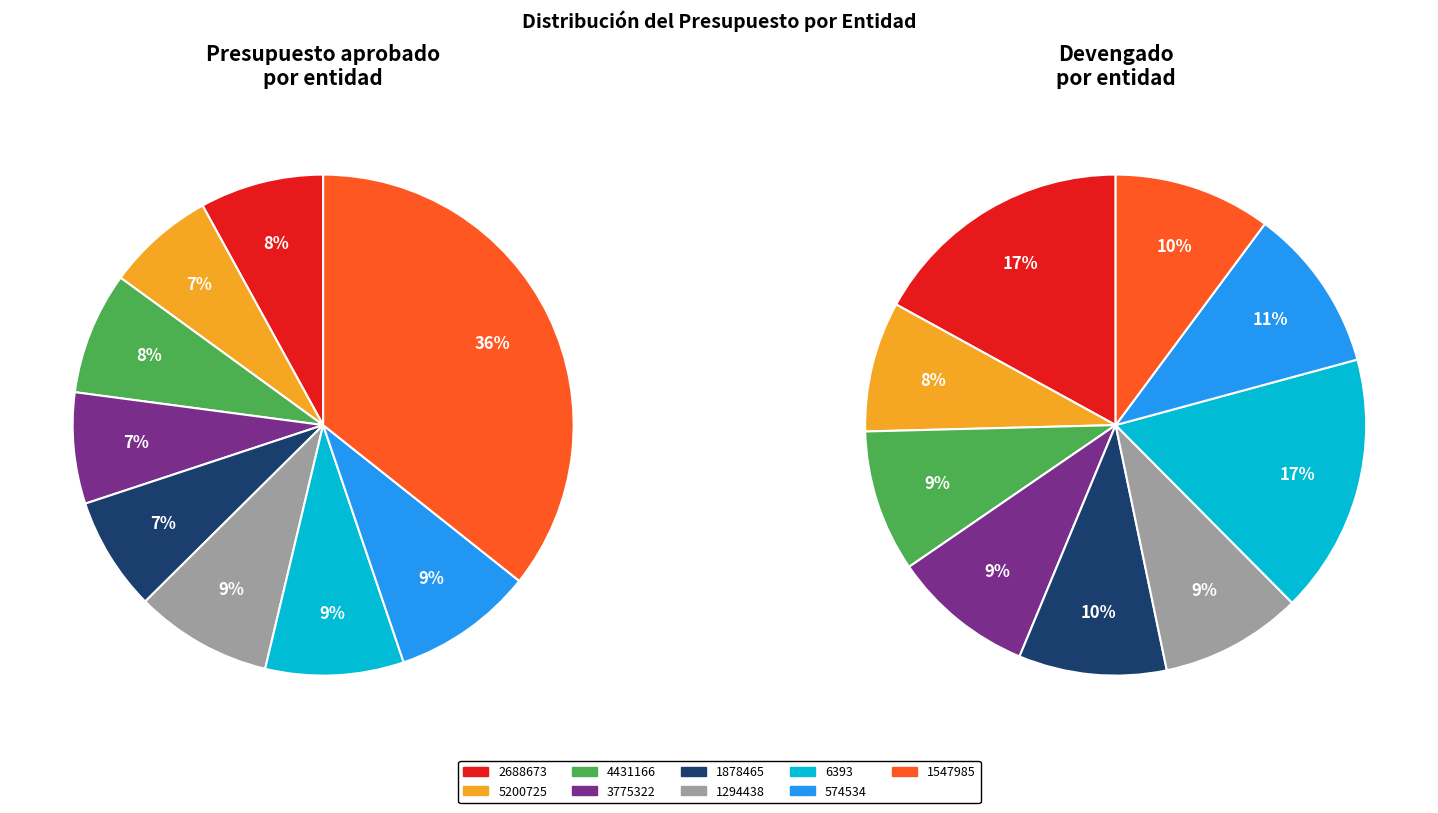

True or false: 4431166 accounts for 2% of the total.

False